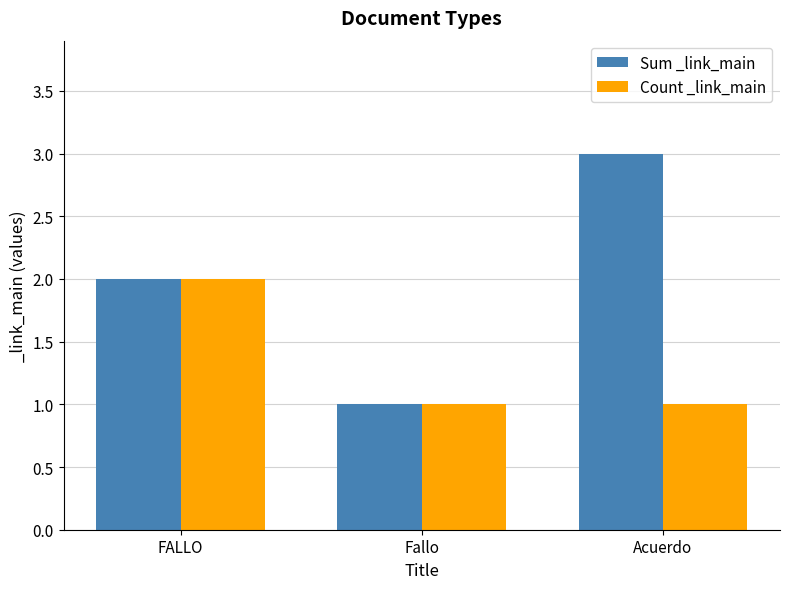

What position from the left is FALLO?

1